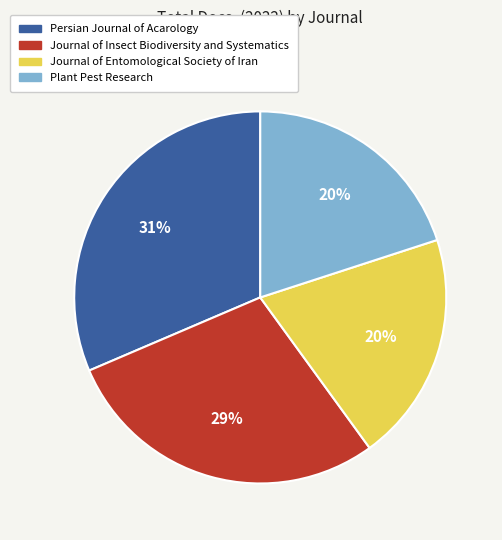

How many segments does this pie chart have?

4